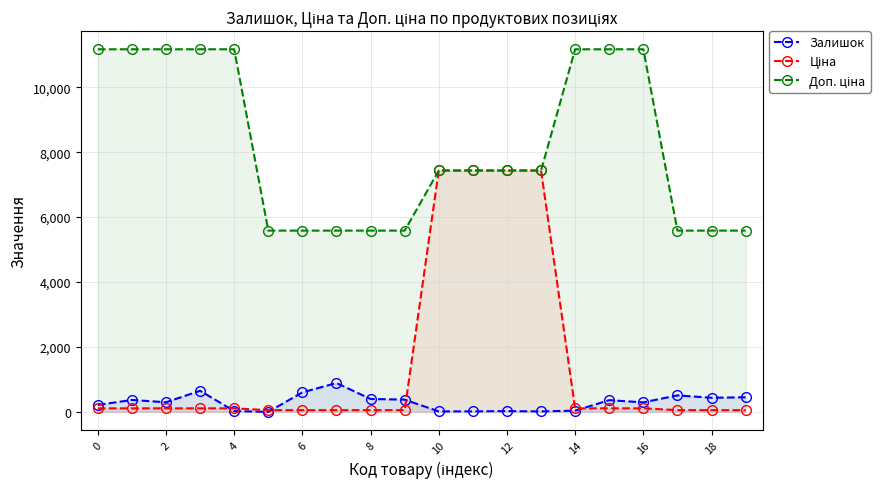

How many series are shown in this chart?

3